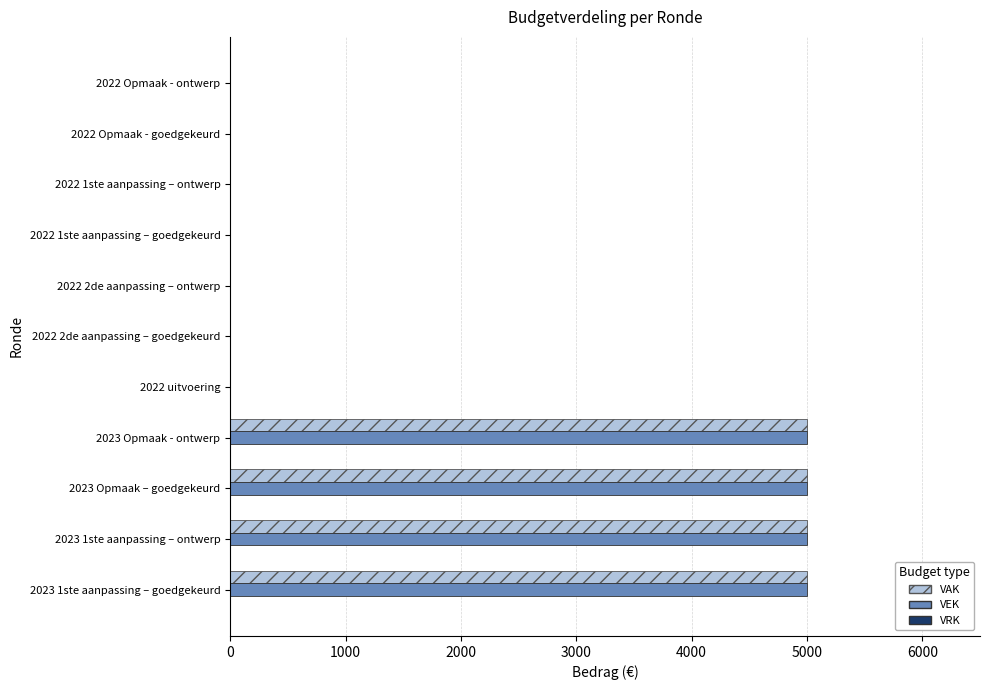

The value of VAK at 2022 2de aanpassing – goedgekeurd is 0. True or false?

True